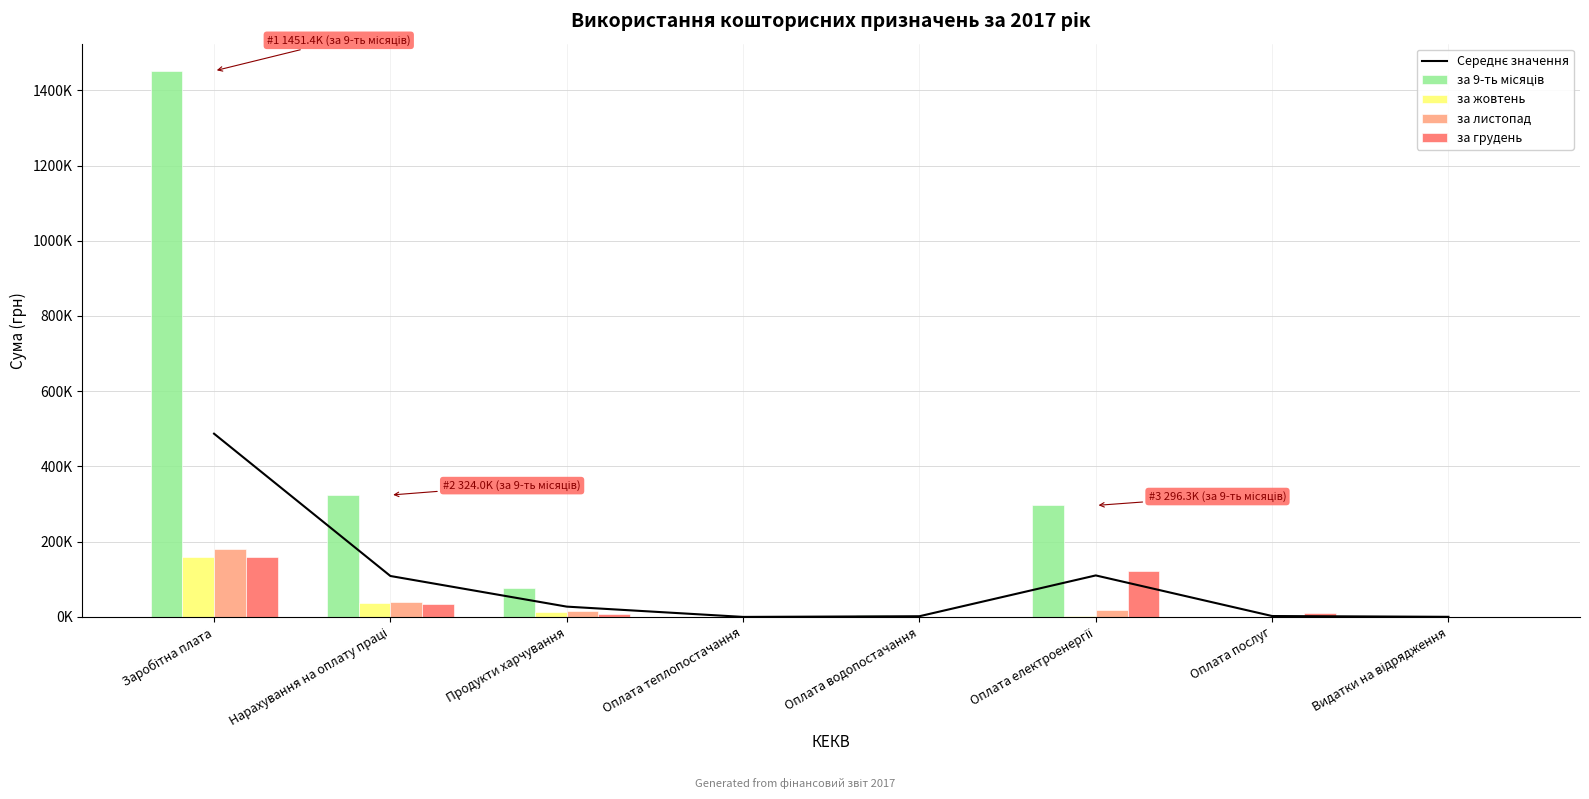

At which category does the chart reach its minimum across all series?

Оплата теплопостачання